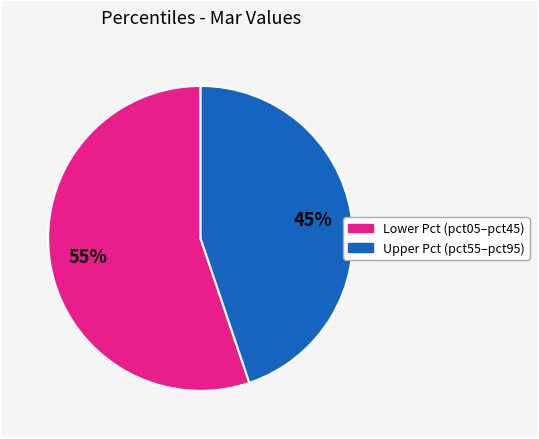

To the nearest percent, what is the average slice percentage?

50%